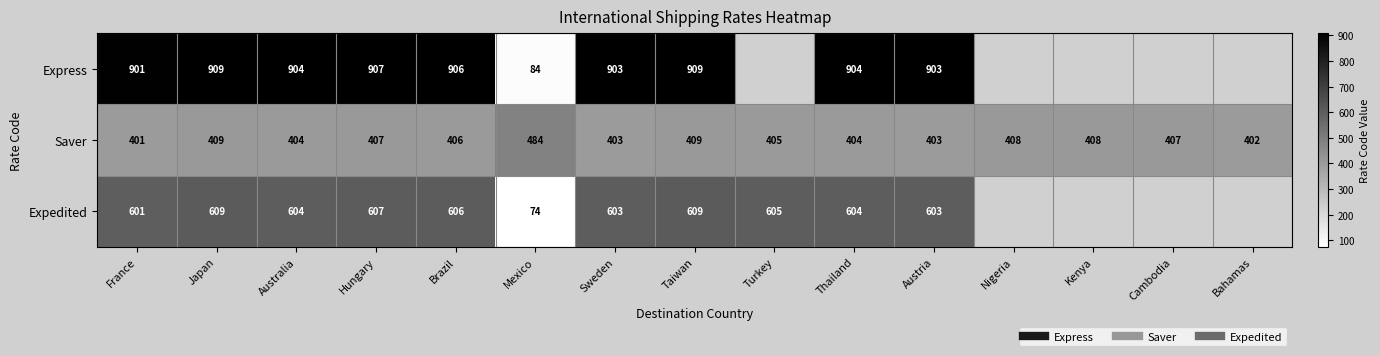

What is the average value of the Saver series?

410.7